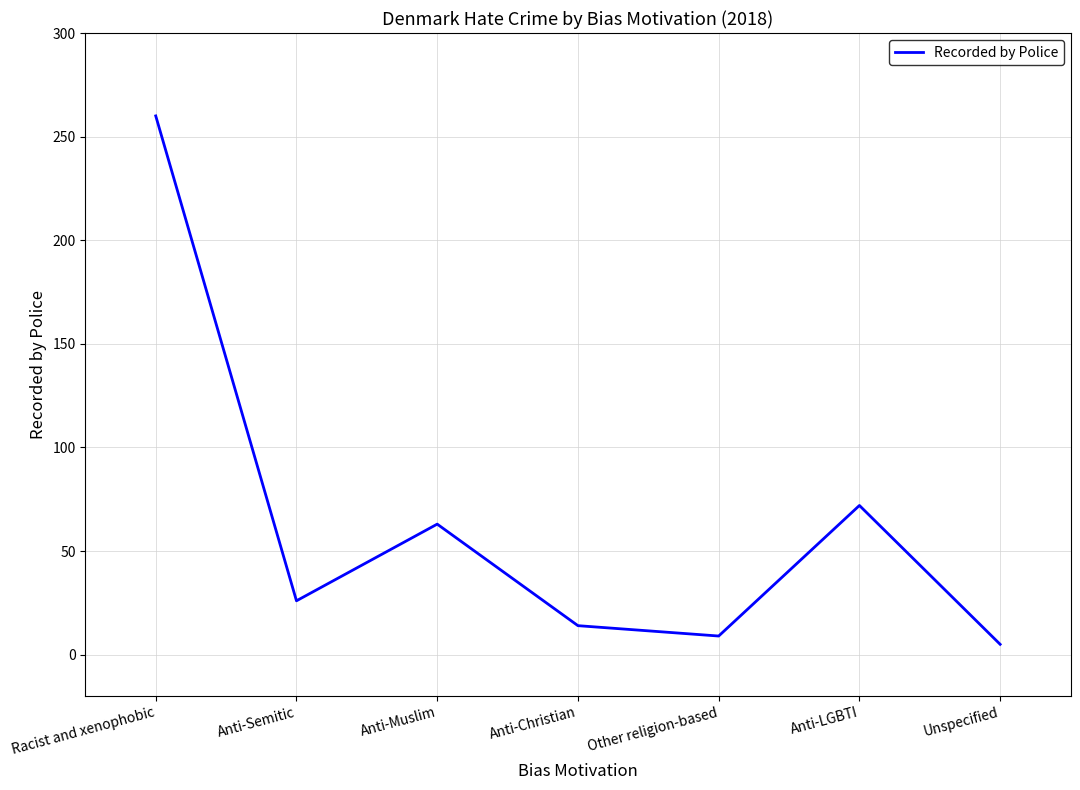

What is the difference between the second highest and minimum values?

67